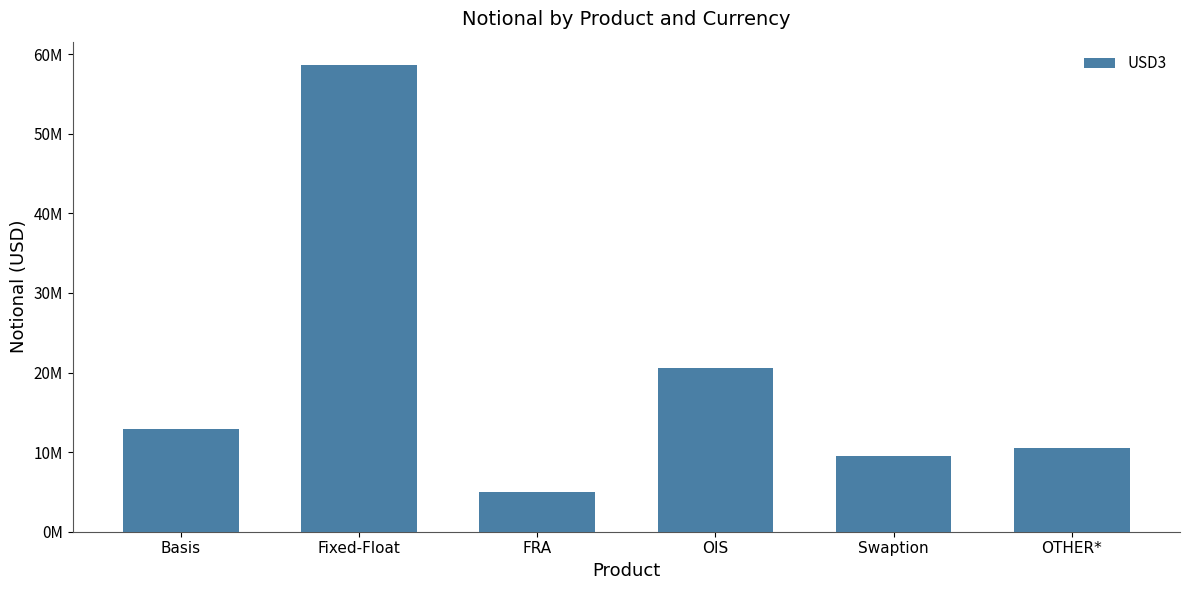

Are the bars horizontal?

No